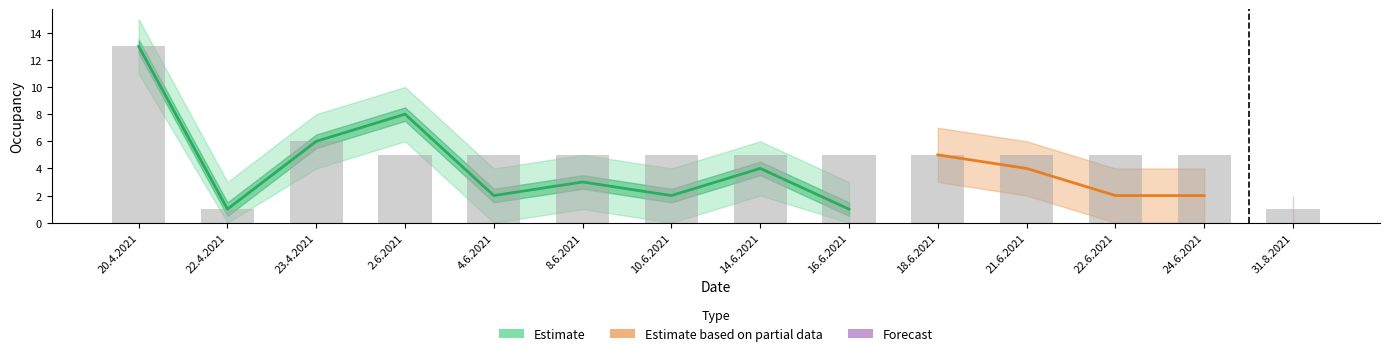

Is it true that planObsazeni equals 3 at 8.6.2021?

False